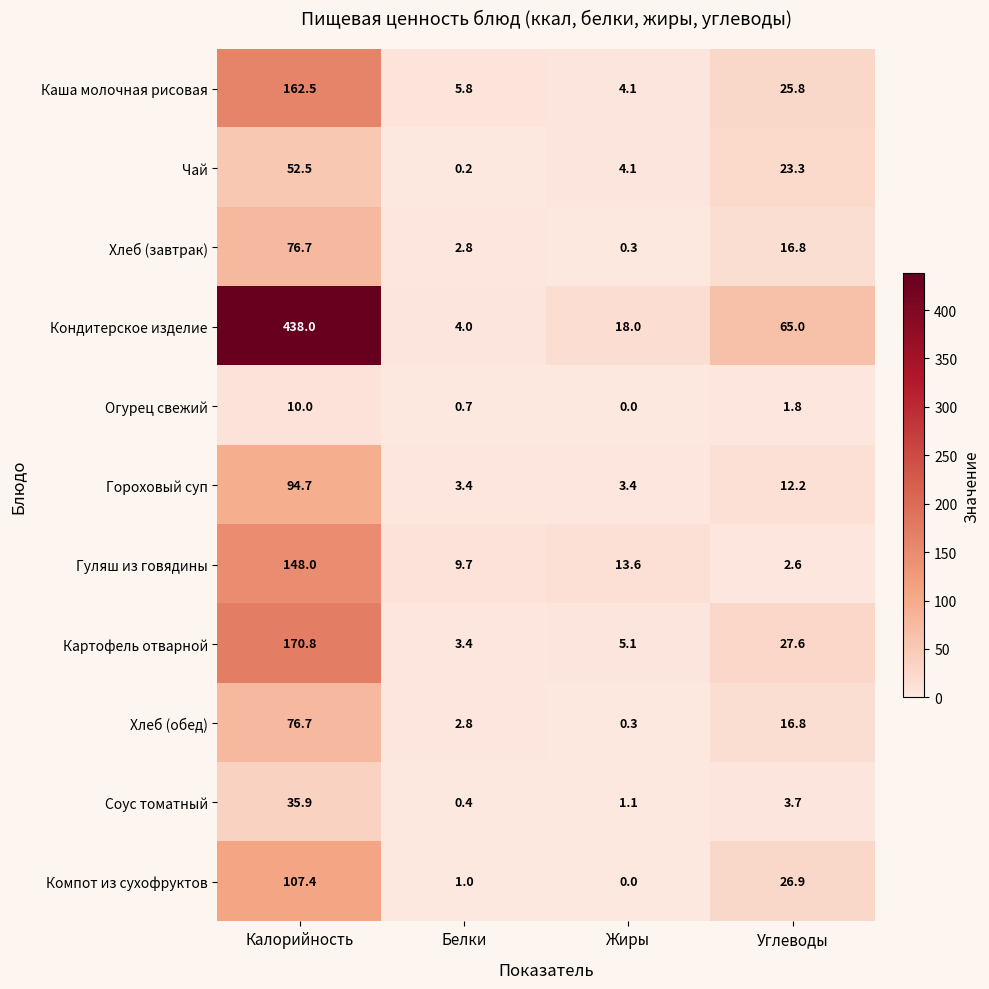

Which series has the largest total across all categories?

Кондитерское изделие